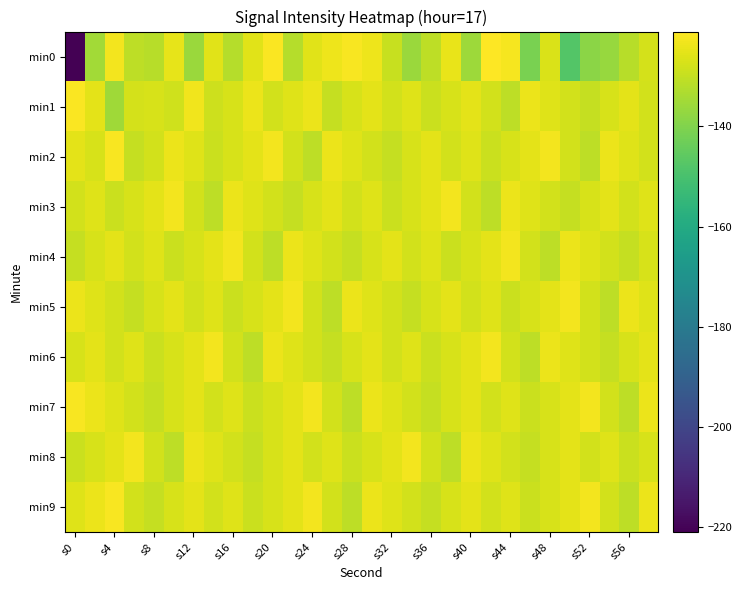

Which series has the largest total across all categories?

min2